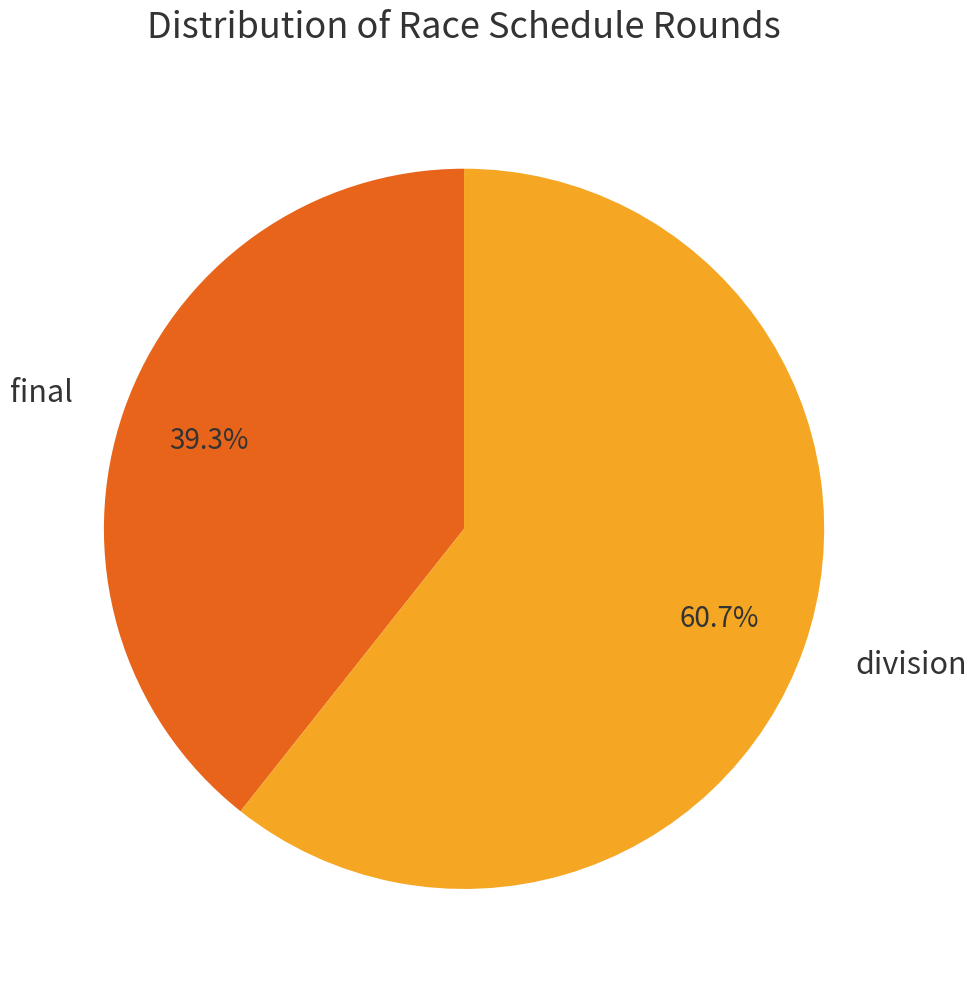

To the nearest percent, what percentage of the pie is final?

39%